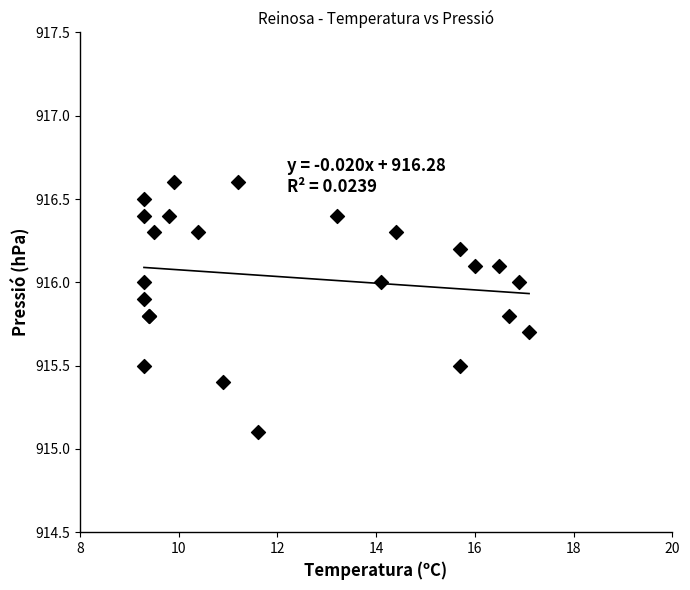

What Y value in the scatter plot is closest to 915?

915.1